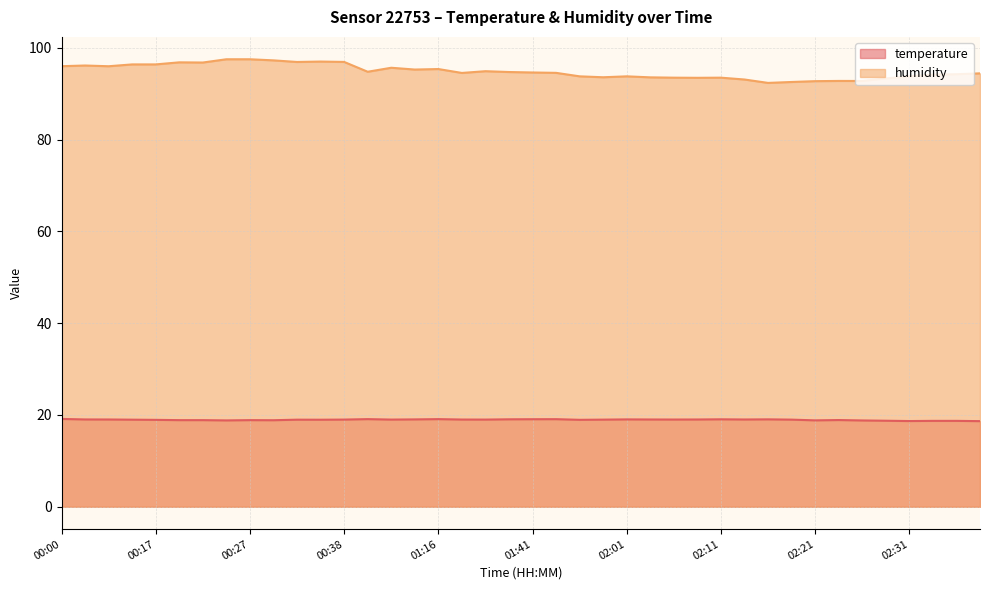

True or false: temperature and humidity intersect in this chart.

False